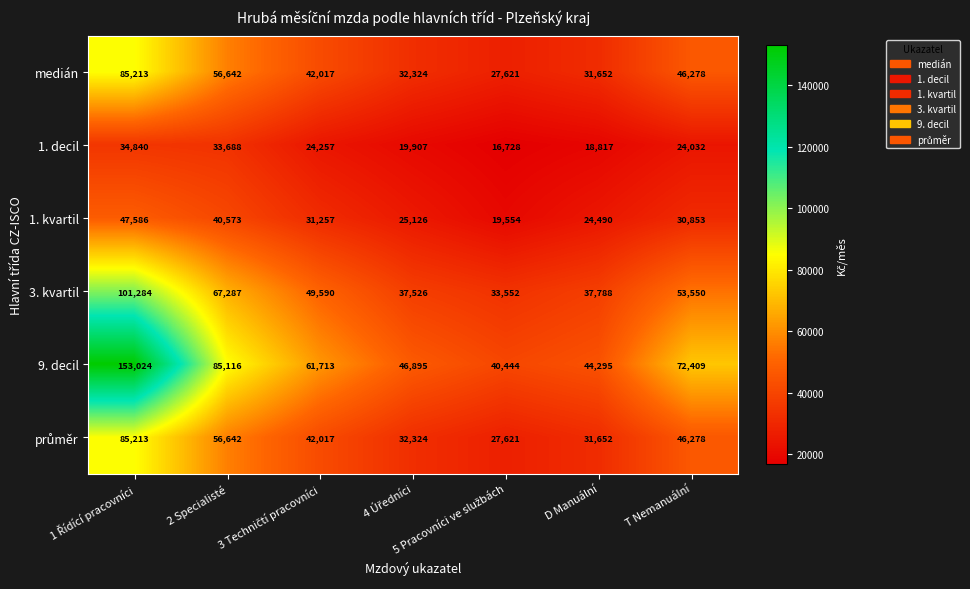

Which series has the largest total across all categories?

9. decil